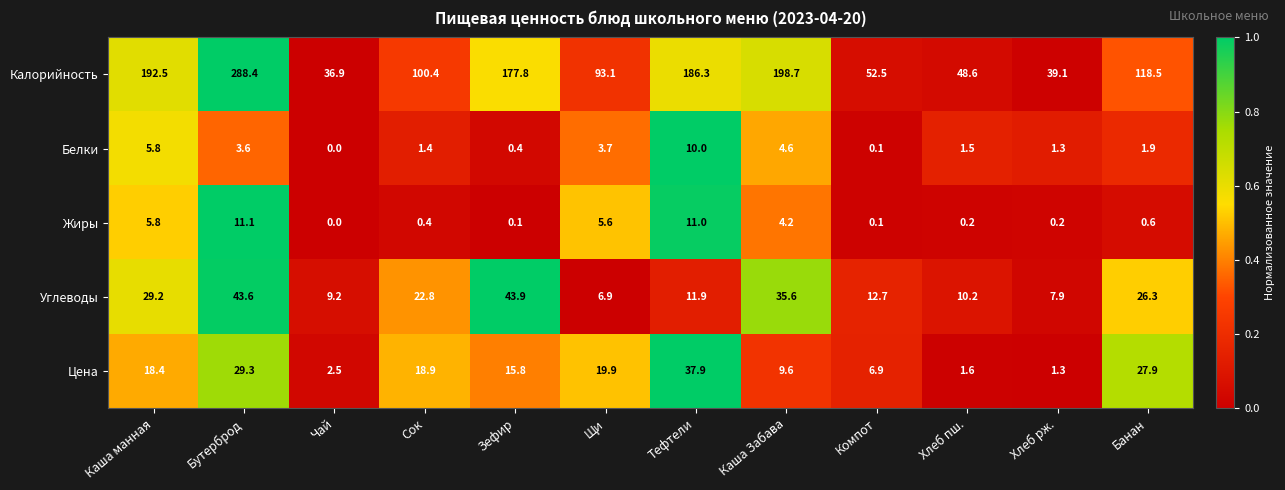

What is the difference between the Калорийность values at Сок and Щи?

7.3